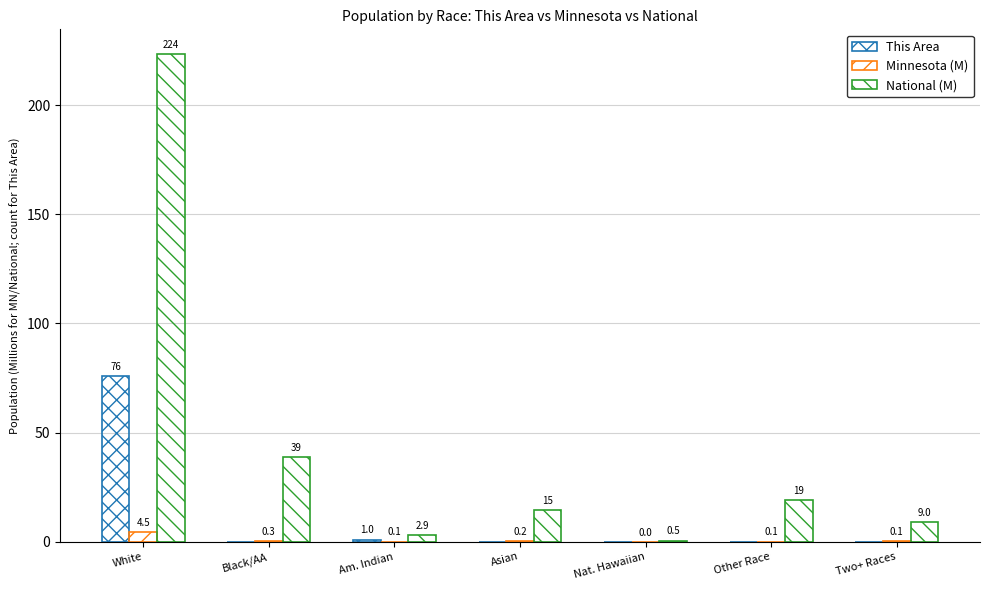

At which category is the sum across all series the highest?

White